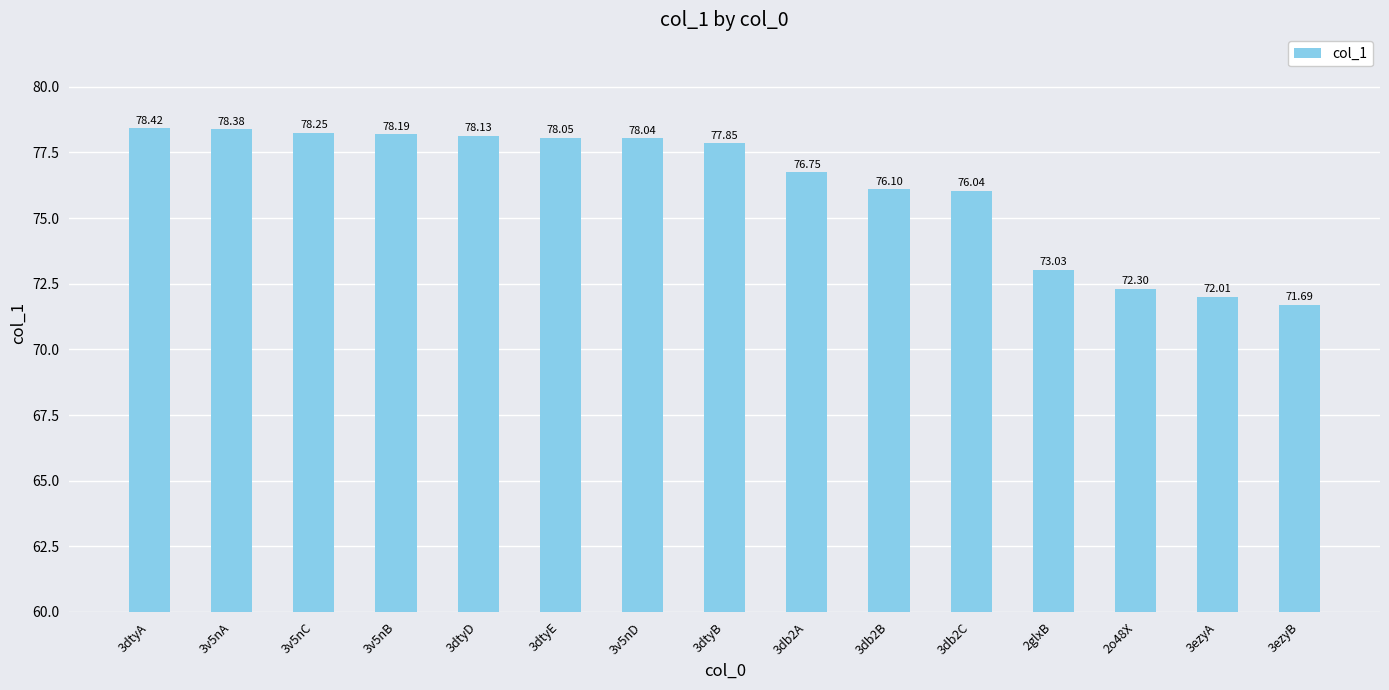

At which label does the data first exceed 77?

3dtyA